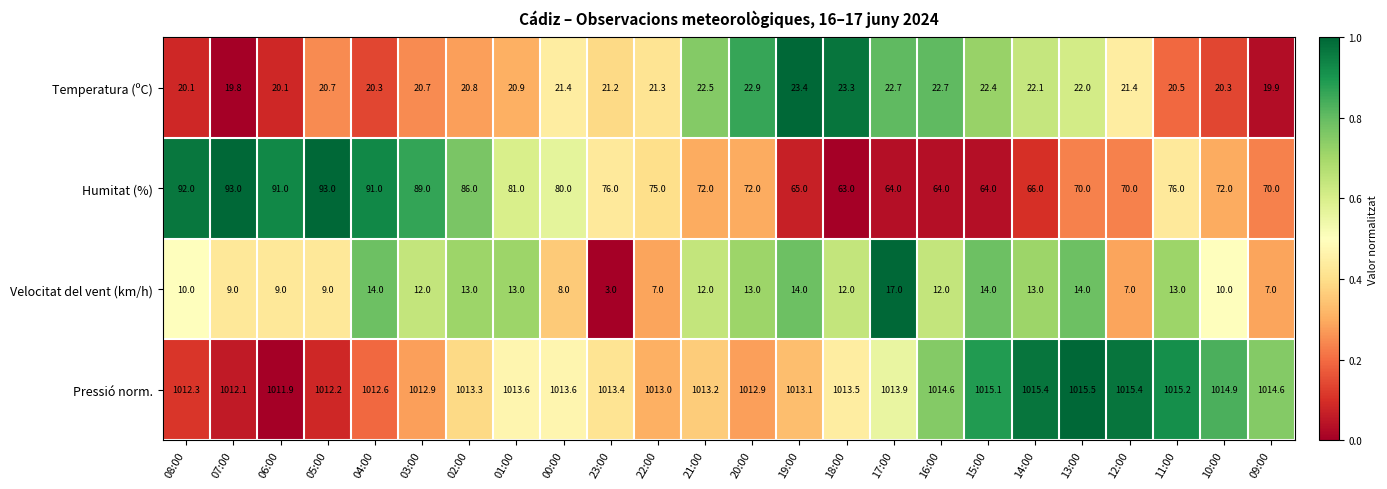

Rank the series by their maximum value, from lowest to highest.

Velocitat del vent (km/h), Temperatura (ºC), Humitat (%), Pressió norm.